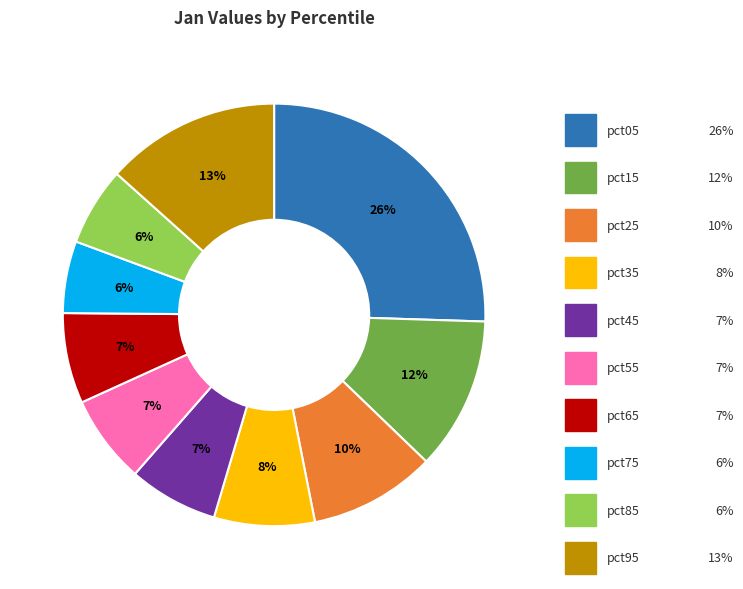

To the nearest percent, what is the difference between the pct45 and pct95 slice percentages?

7%